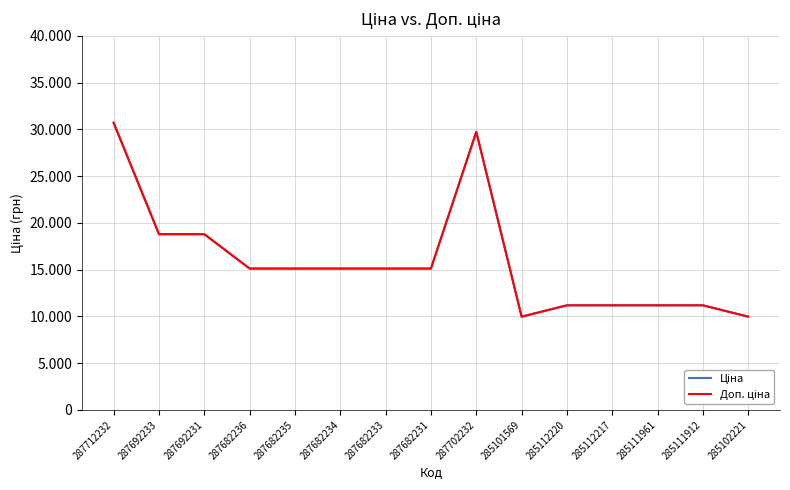

Reading left to right, extract all data points from this chart.

Ціна: 287712232=30717.1	287692233=18796.8	287692231=18796.8	287682236=15120.0	287682235=15120.0	287682234=15120.0	287682233=15120.0	287682231=15120.0	287702232=29747.2	285101569=9975.0	285112220=11188.2	285112217=11188.2	285111961=11188.2	285111912=11188.2	285102221=9975.0
Доп. ціна: 287712232=30717.1	287692233=18796.8	287692231=18796.8	287682236=15120.0	287682235=15120.0	287682234=15120.0	287682233=15120.0	287682231=15120.0	287702232=29747.2	285101569=9975.0	285112220=11188.2	285112217=11188.2	285111961=11188.2	285111912=11188.2	285102221=9975.0